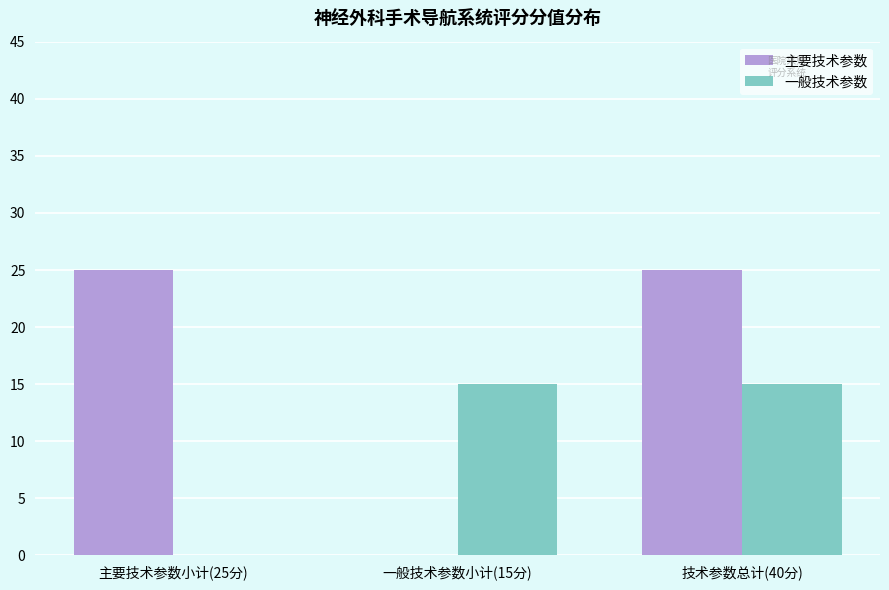

True or false: 主要技术参数 has a value of 25 at 技术参数总计(40分).

True